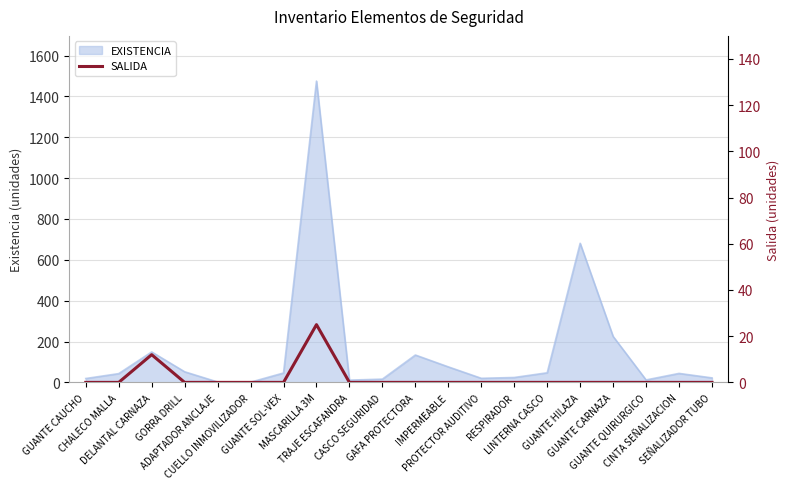

How many lines are shown in the chart?

1